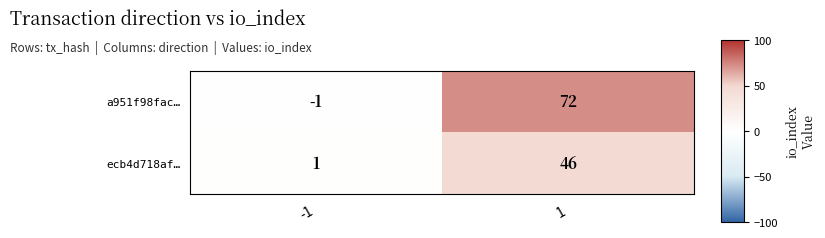

How many data points does each series have?

2